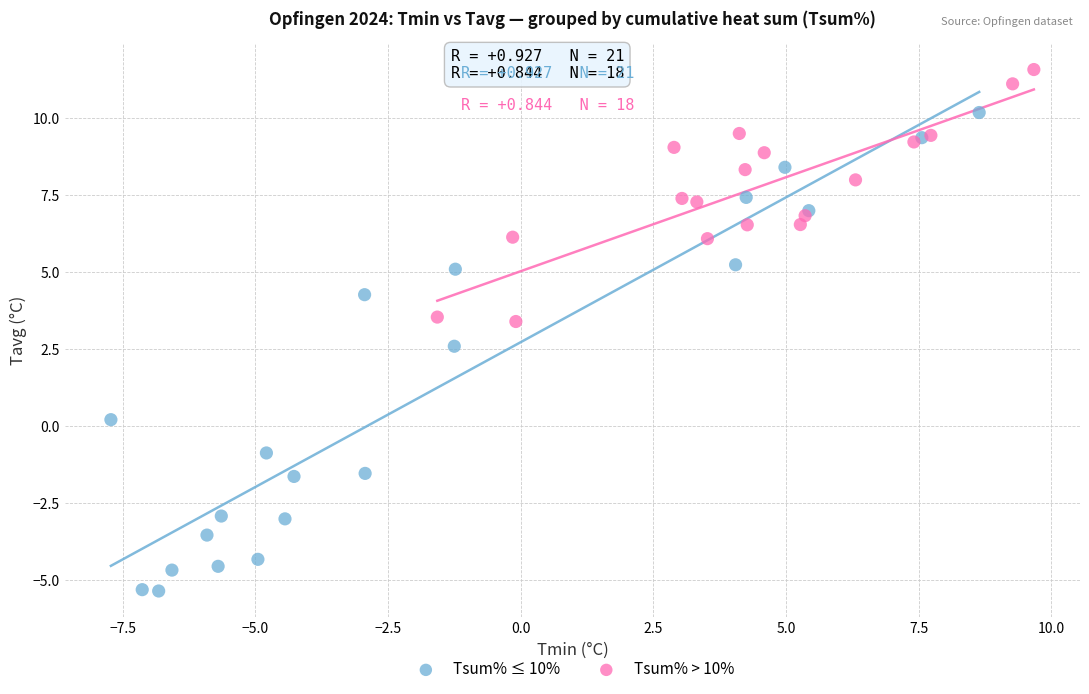

Which series contains the highest Y value?

Tsum% > 10%